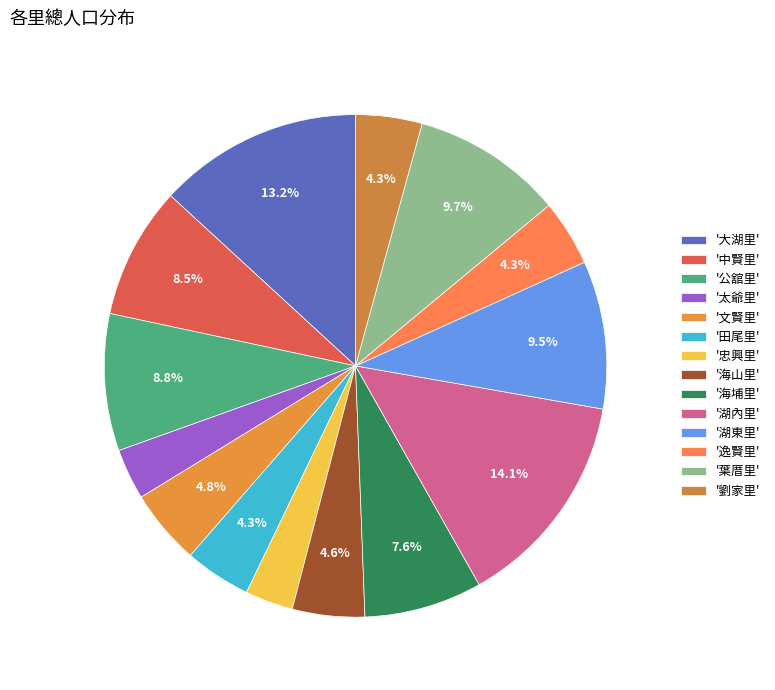

How many slices are in this pie chart?

14